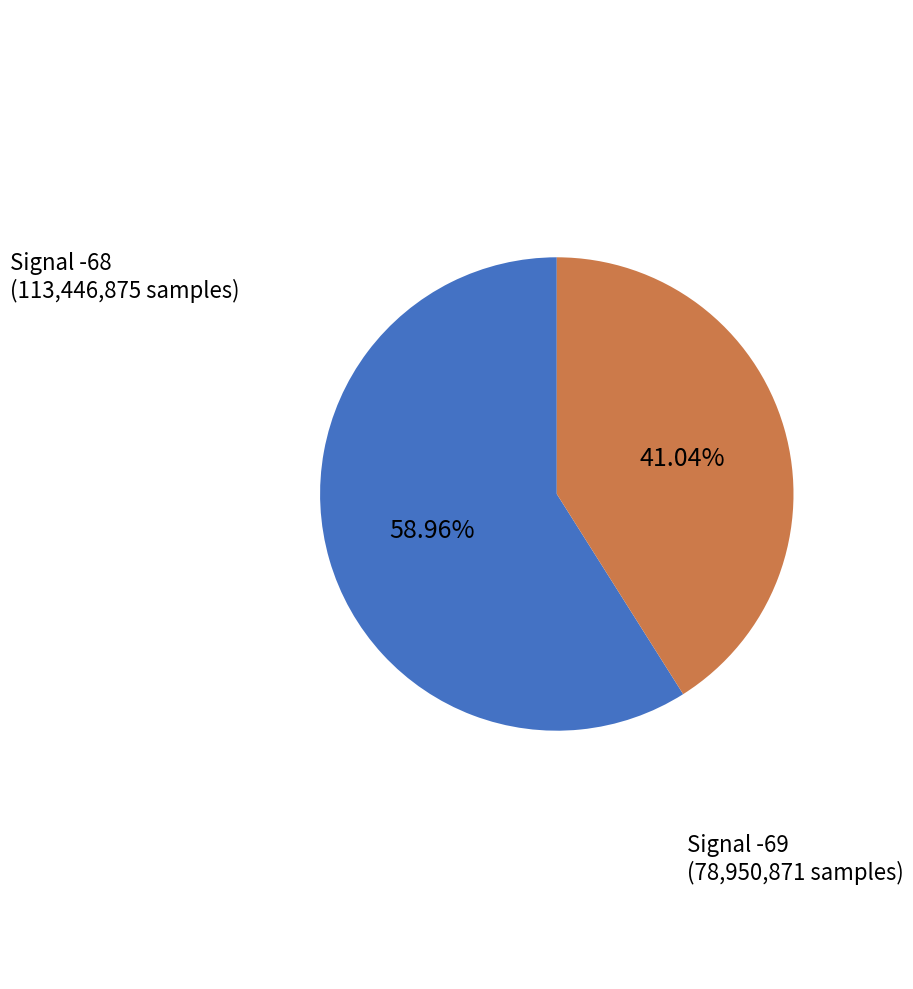

Is there a majority slice in this chart?

Yes